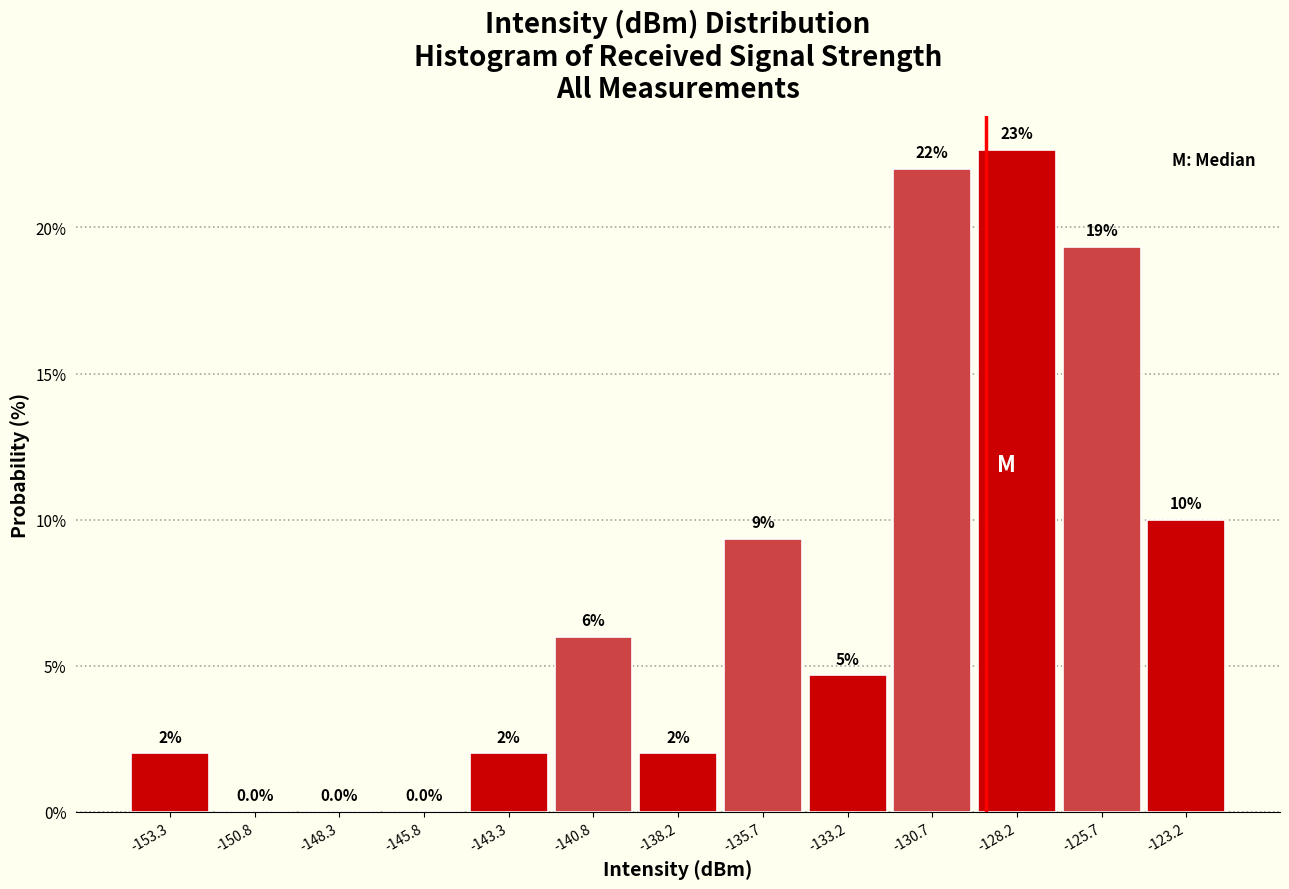

Which range on the x-axis has the tallest bar?

-129.5 to -127.0